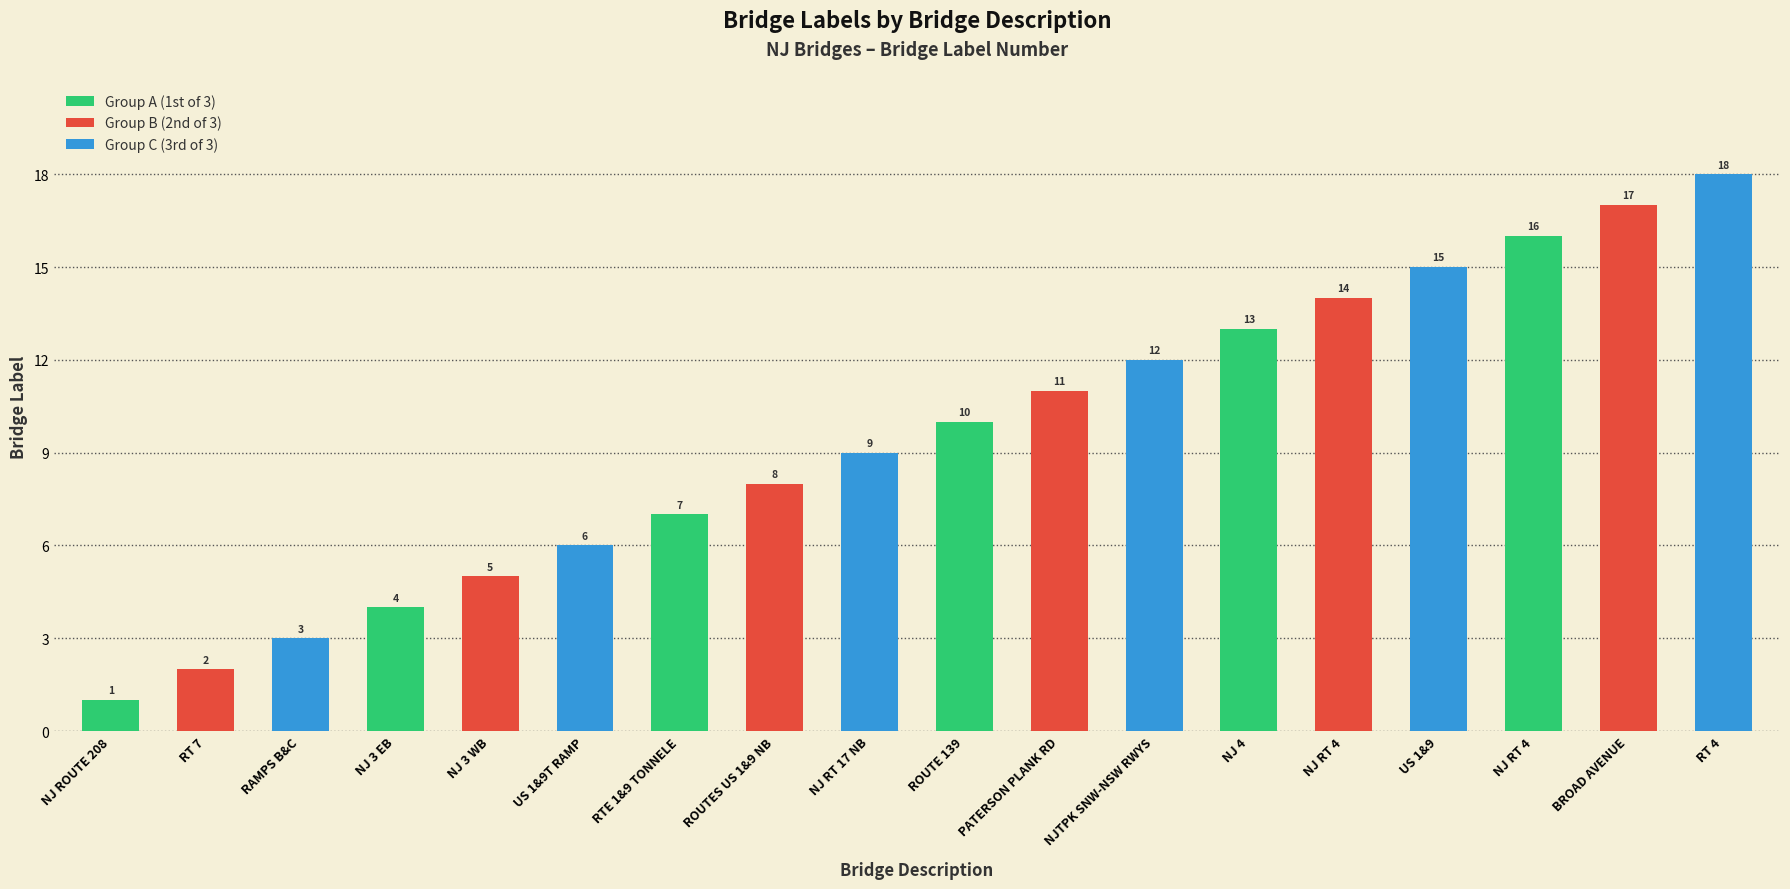

How many bars are there in total?

18